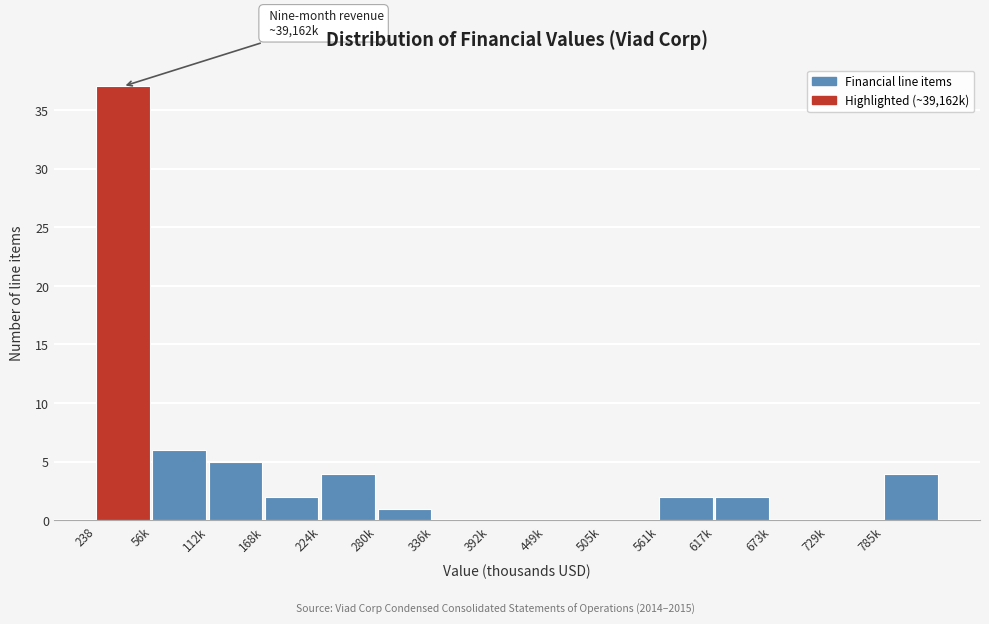

Reading left to right, extract all data points from this chart.

238=37	56k=6	112k=5	168k=2	224k=4	280k=1	336k=0	392k=0	449k=0	505k=0	561k=2	617k=2	673k=0	729k=0	785k=4